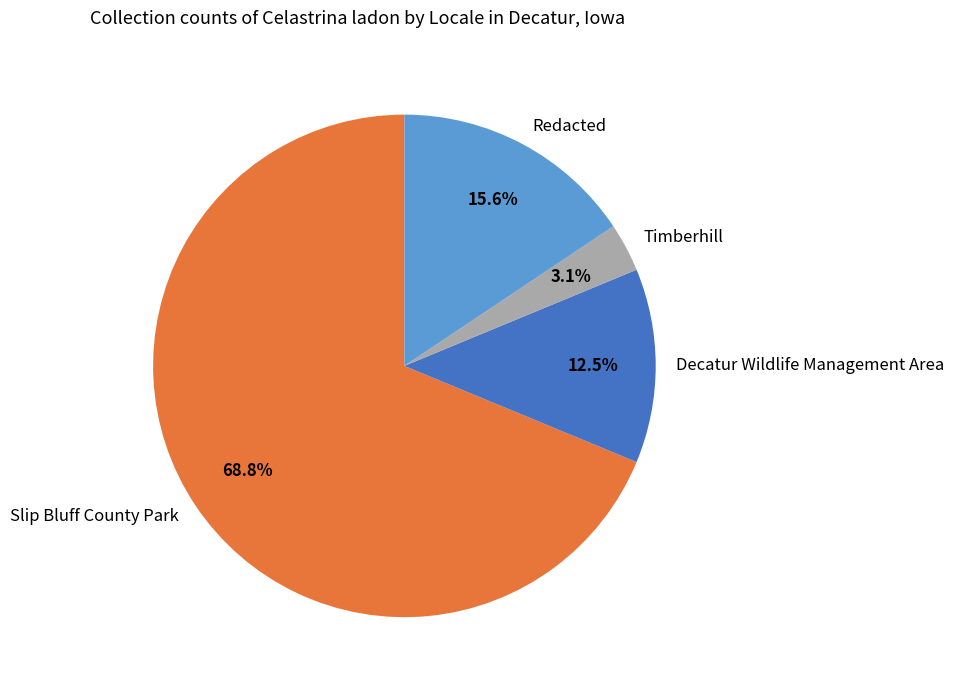

Is there a majority slice in this chart?

Yes